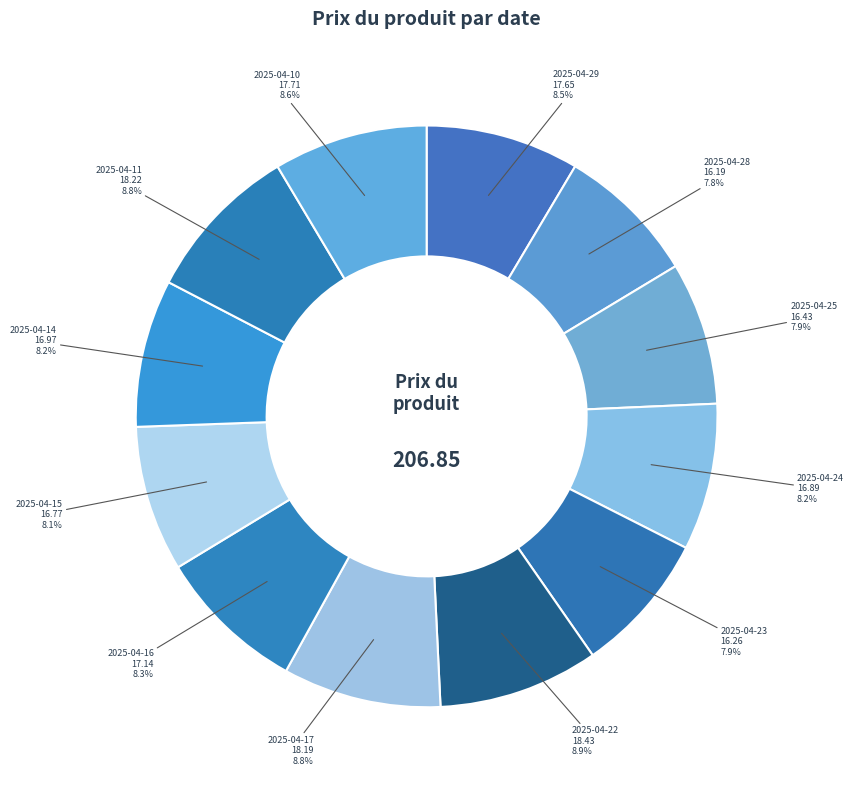

Approximately how many times larger is the value at 2025-04-16 compared to 2025-04-11?

0.9